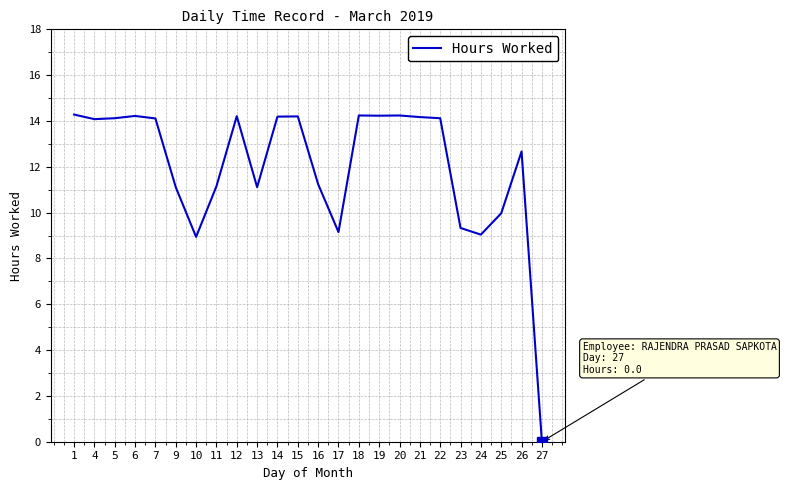

True or false: the data shows 10.0 at 25.

True